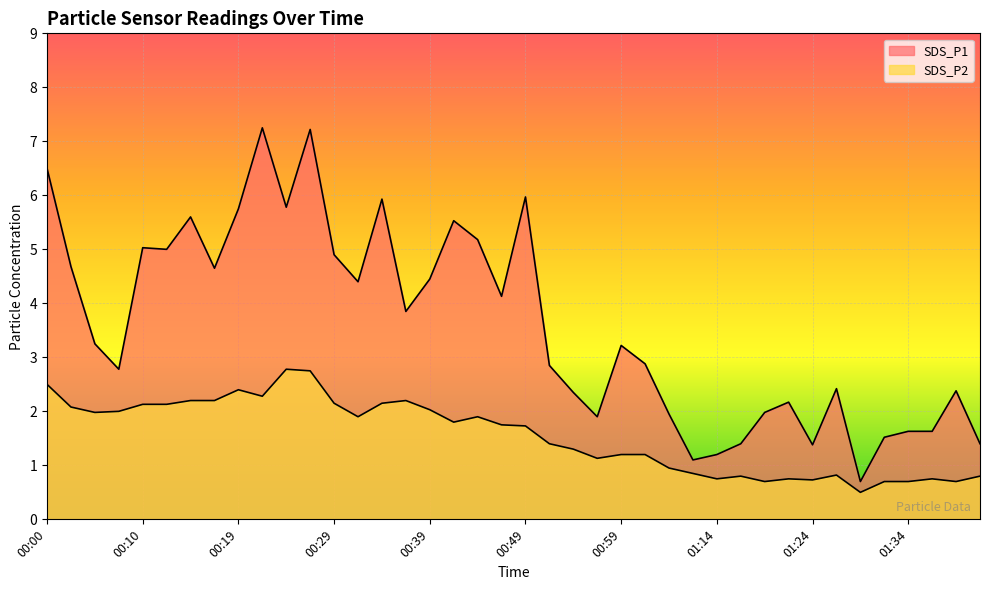

At which category does SDS_P1 reach its first local valley?

00:07